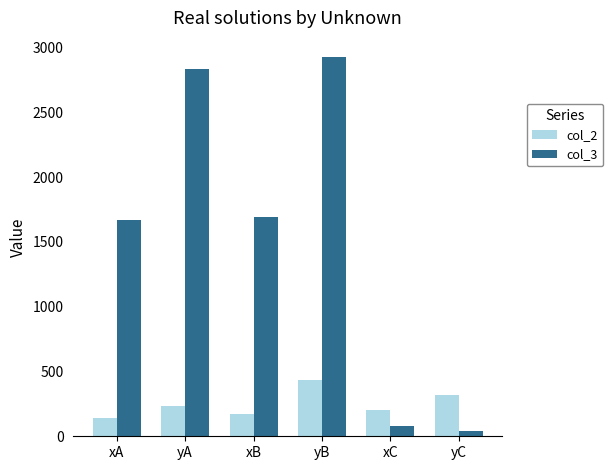

The col_2 series shows 135.3 at yA. True or false?

False